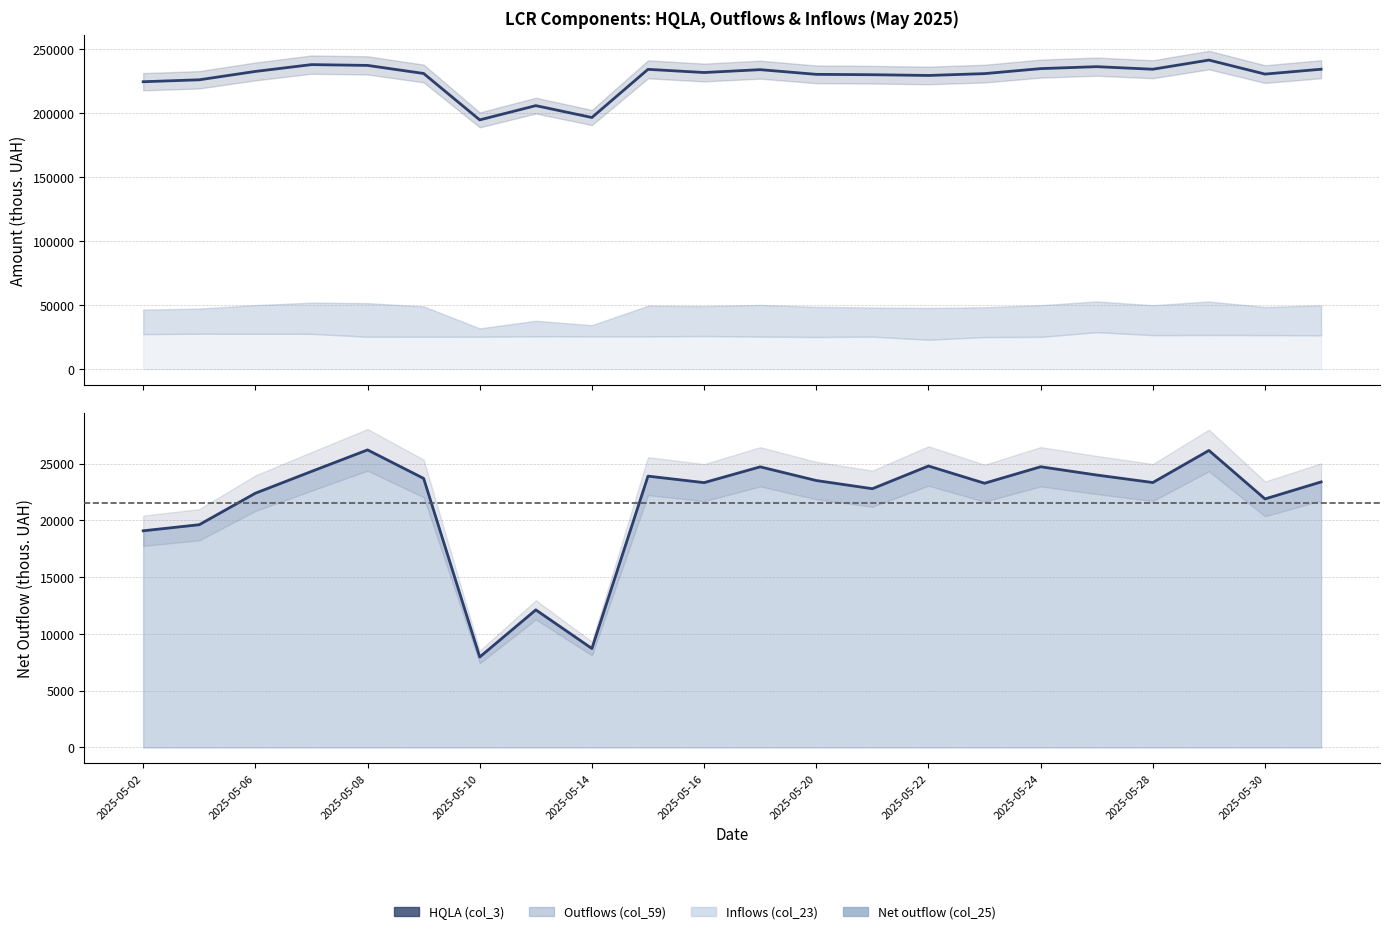

What is the difference between the maximum and minimum values in the Net outflow (col_25) series?

18242.5